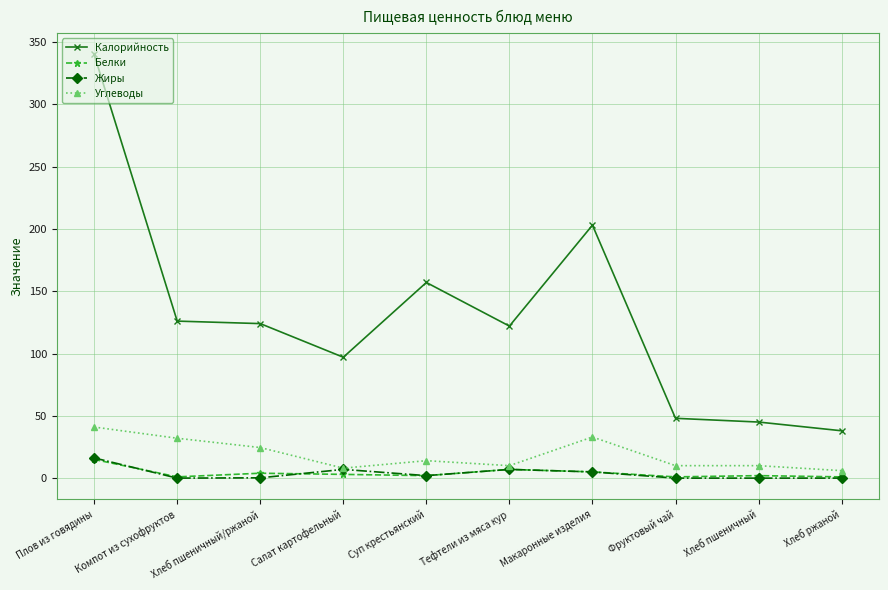

What is the label of the 1st point from the left?

Плов из говядины